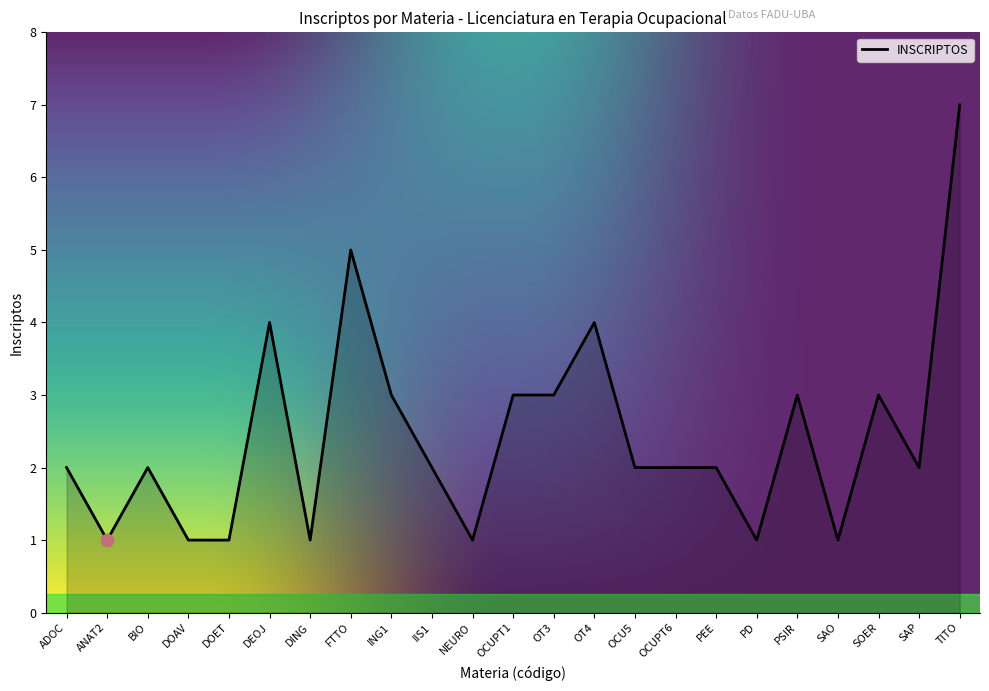

Which has a higher value, OT3 or PEE?

OT3